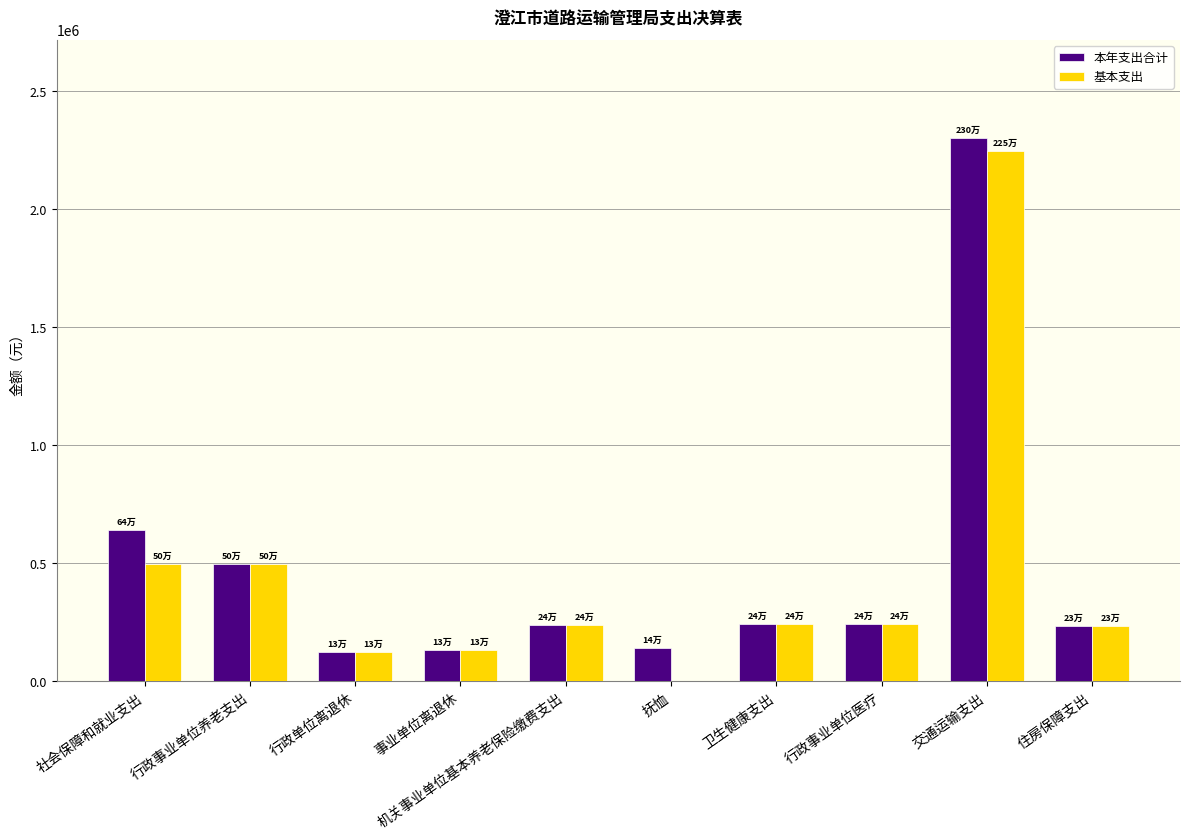

What is the sum of the 基本支出 values at 社会保障和就业支出 and 卫生健康支出?

739913.2